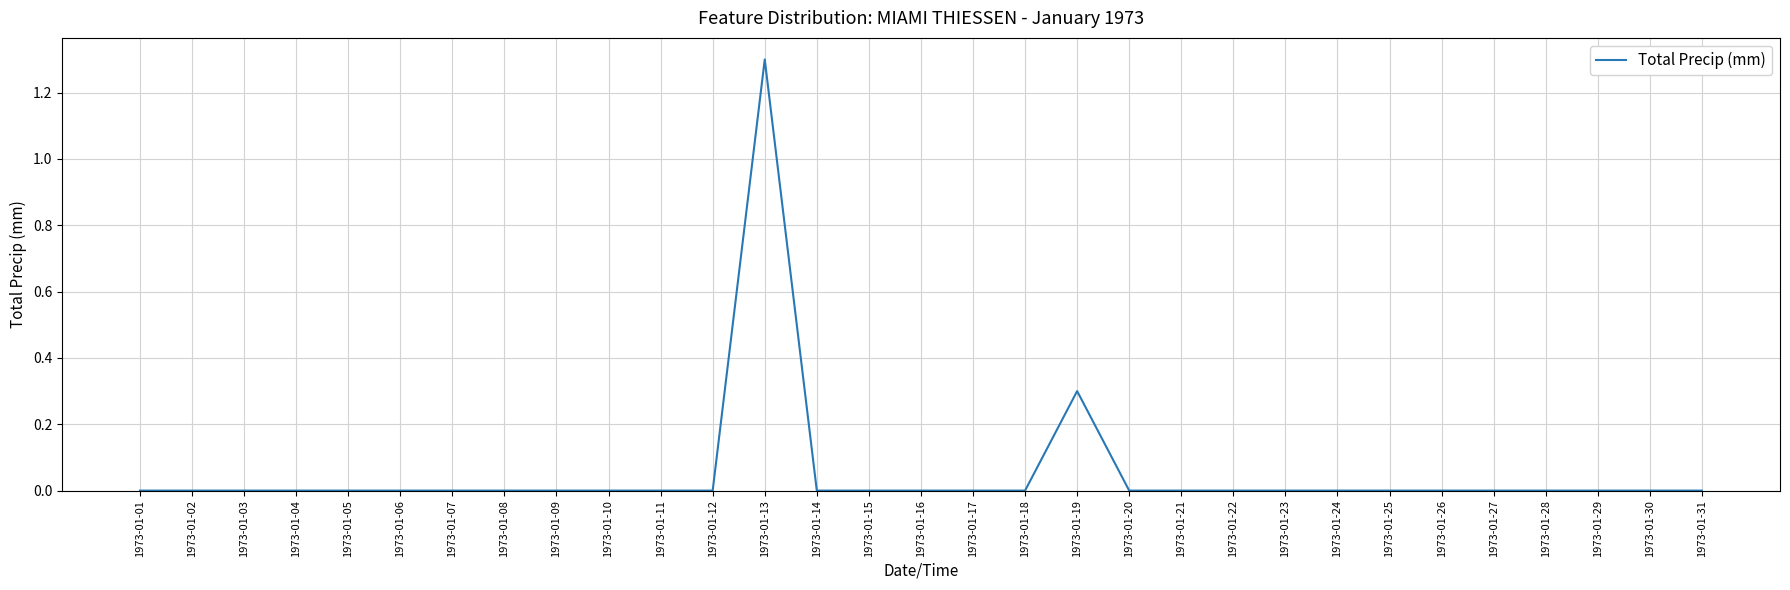

True or false: the data has more than 1 interior local peaks.

True